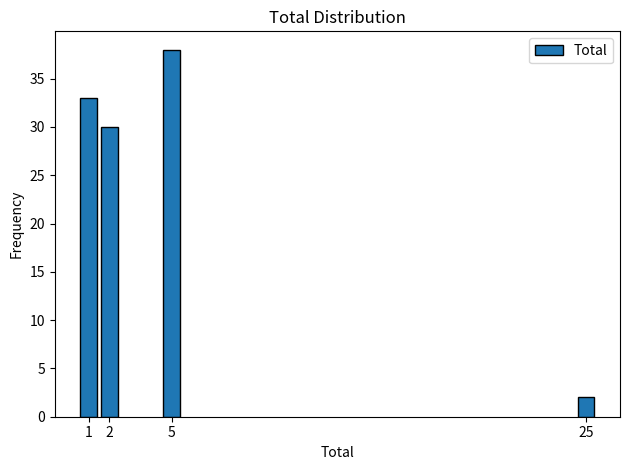

Reading right to left, list all the values displayed in this chart.

2	38	30	33